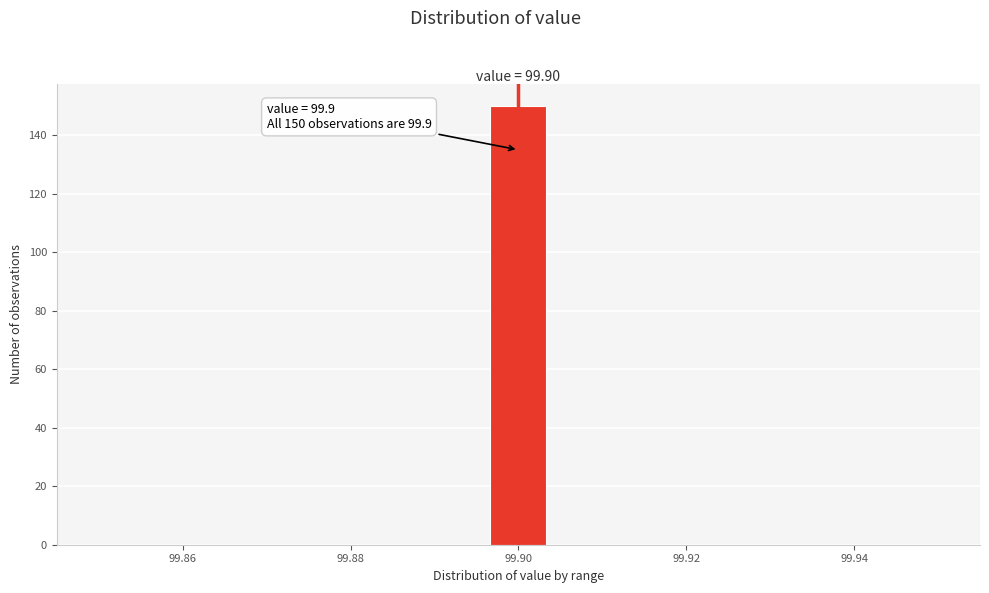

Around what value on the x-axis is the tallest bar? Give the approximate position of its centre, as read against the axis.

99.900